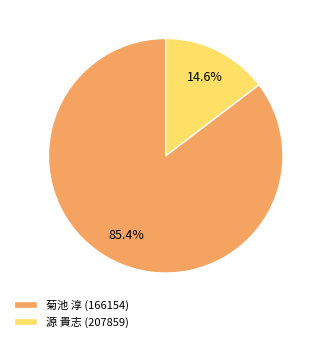

Which slice is the smallest?

源 貴志 (207859)